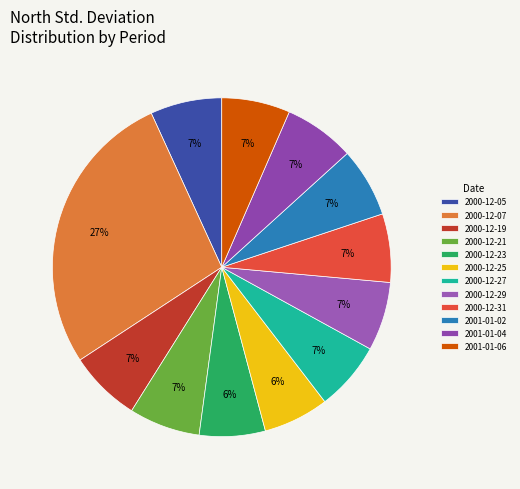

What is the largest slice in the pie chart?

2000-12-07